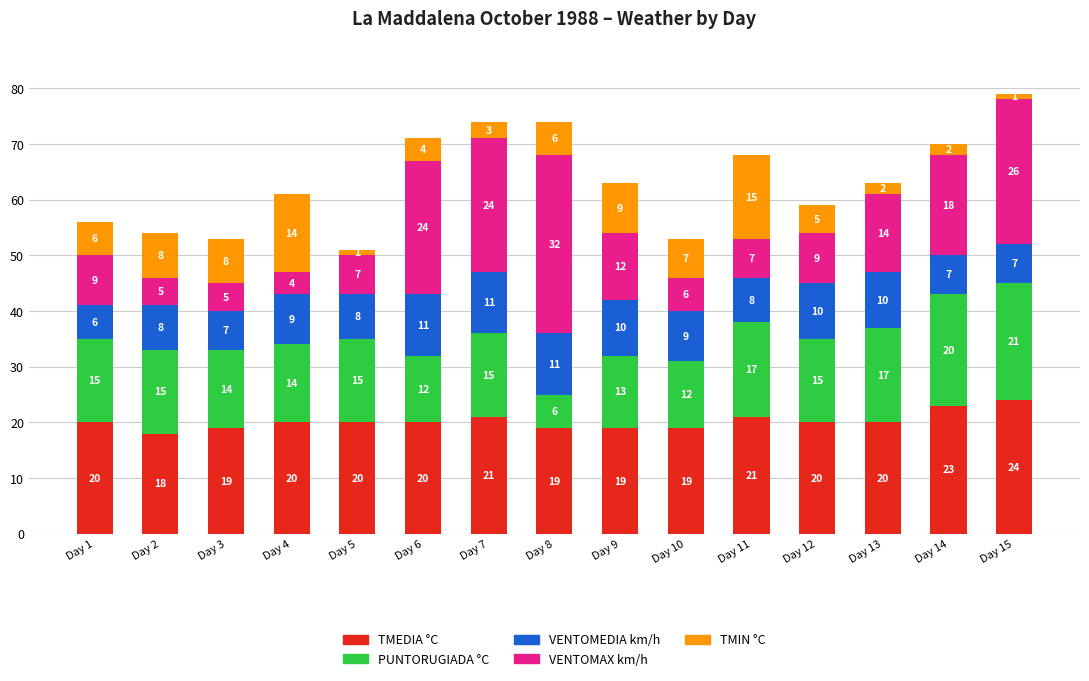

At which label does TMEDIA °C reach its peak?

Day 15